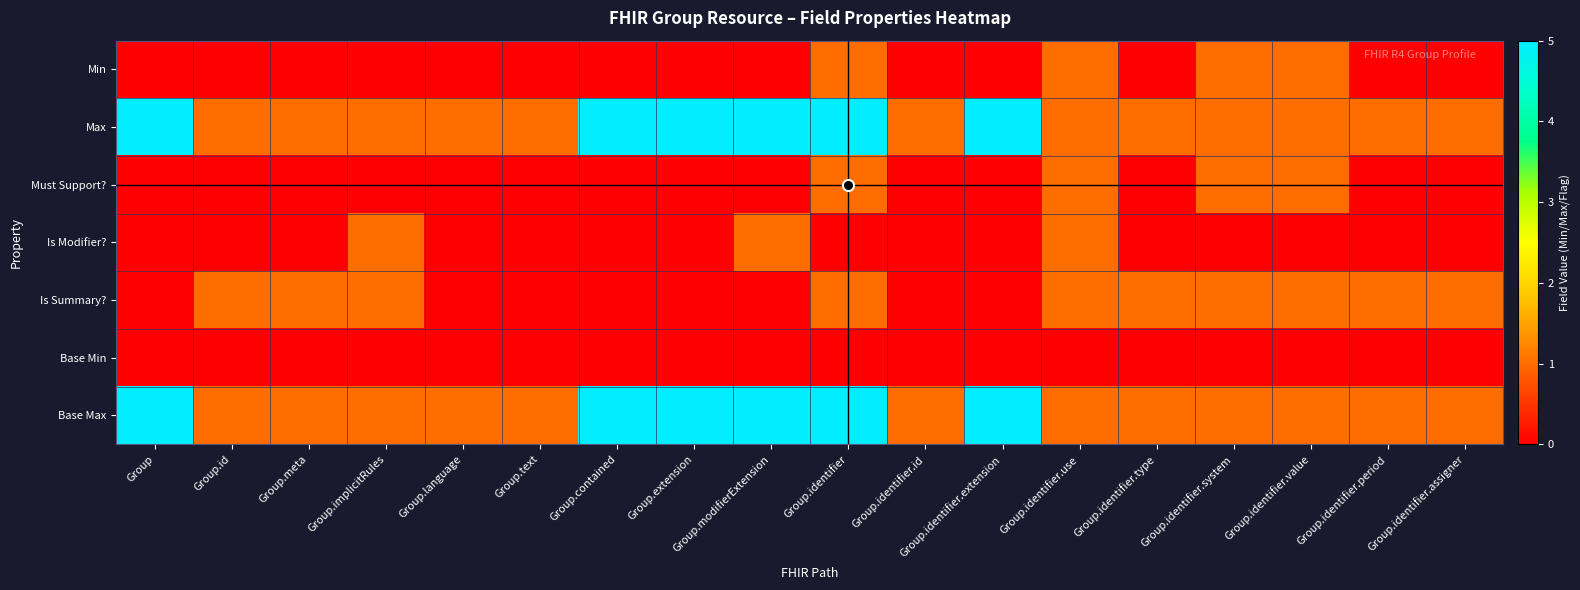

At which category is the sum across all series the highest?

Group.identifier